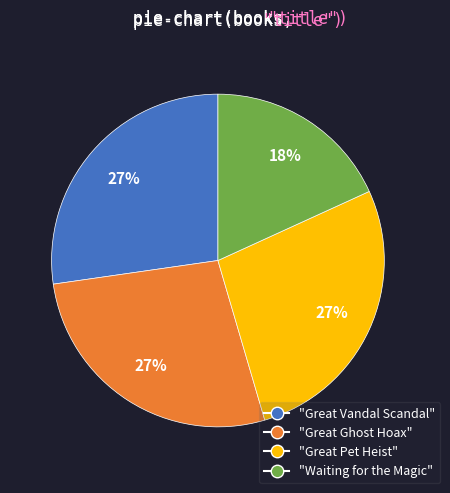

Is "Waiting for the Magic" the majority of the pie?

No